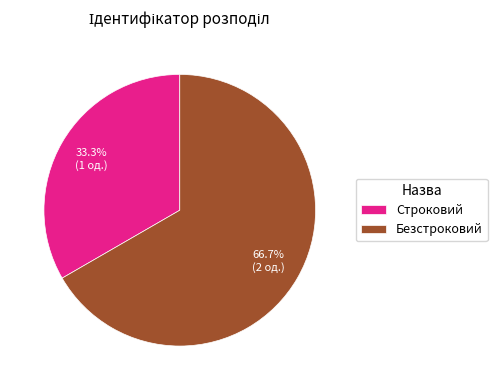

To the nearest percent, what is the difference between the largest and smallest slice percentages?

33%